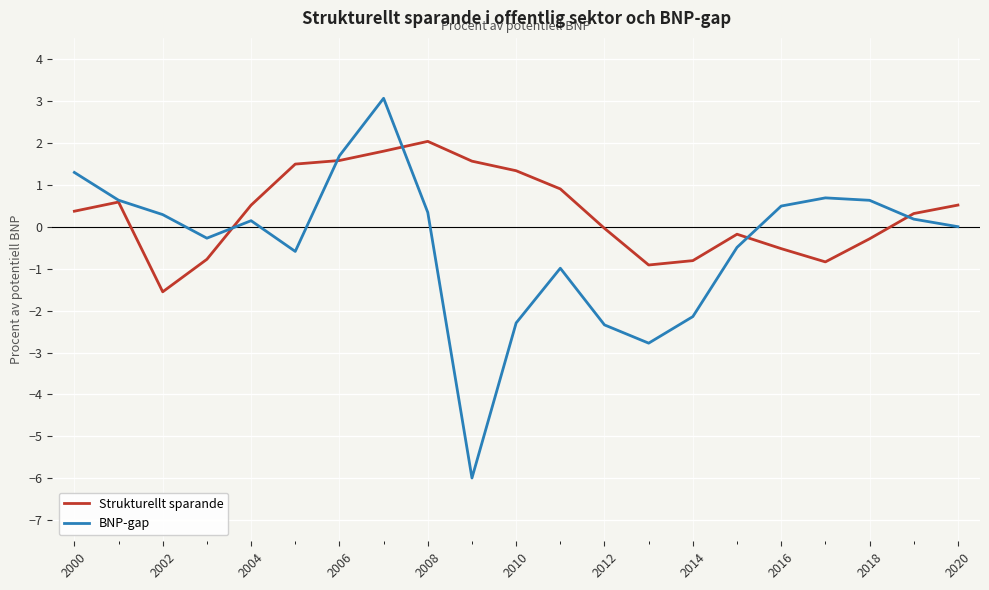

What is the minimum value shown in the chart?

-6.0